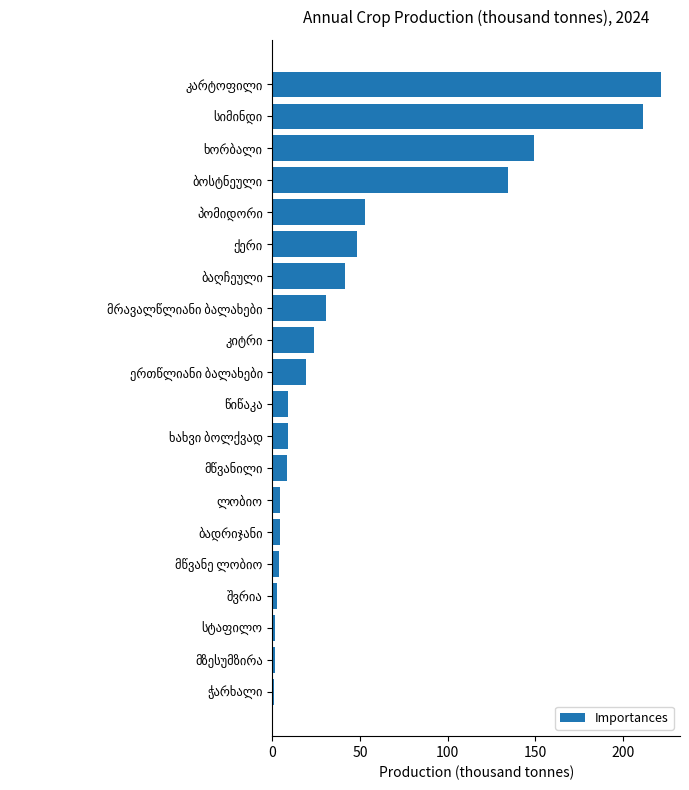

What is the sum of all values?

976.4